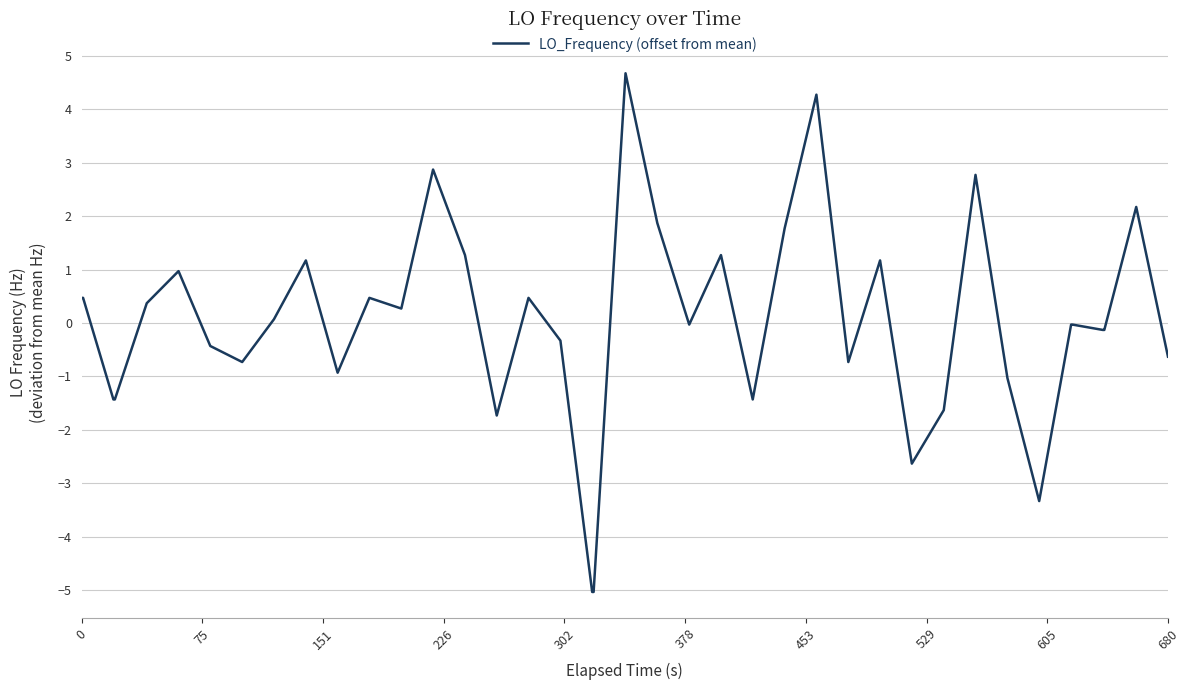

What is the difference between the maximum and minimum values?

9.7